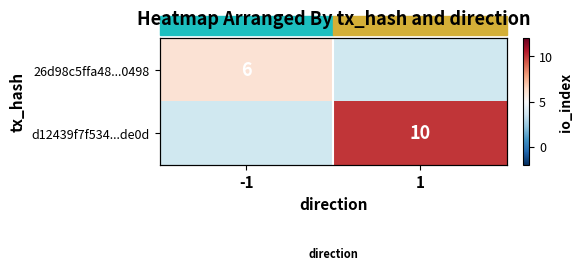

The 26d98c5ffa48...0498 series shows 2.6 at -1. True or false?

False